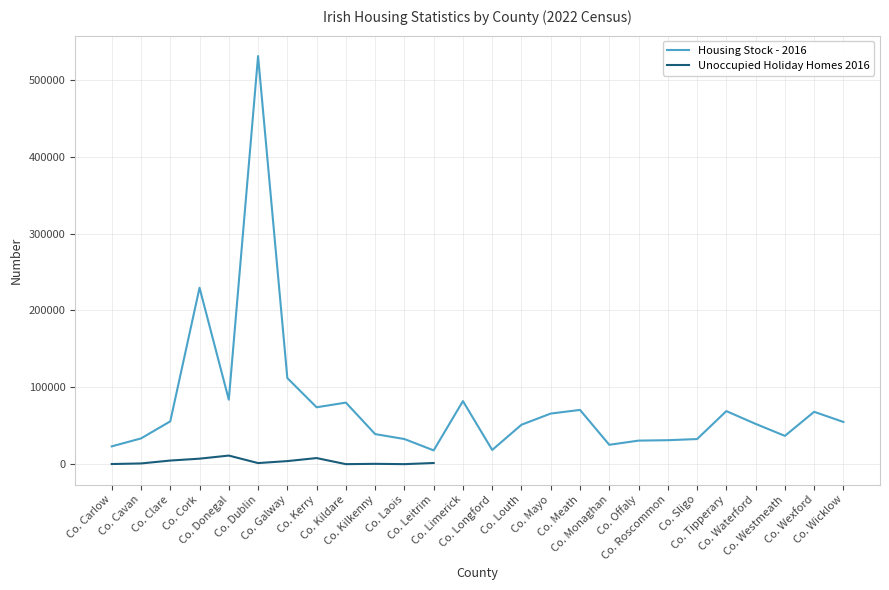

What is the value of the 18th point from the left?

25311